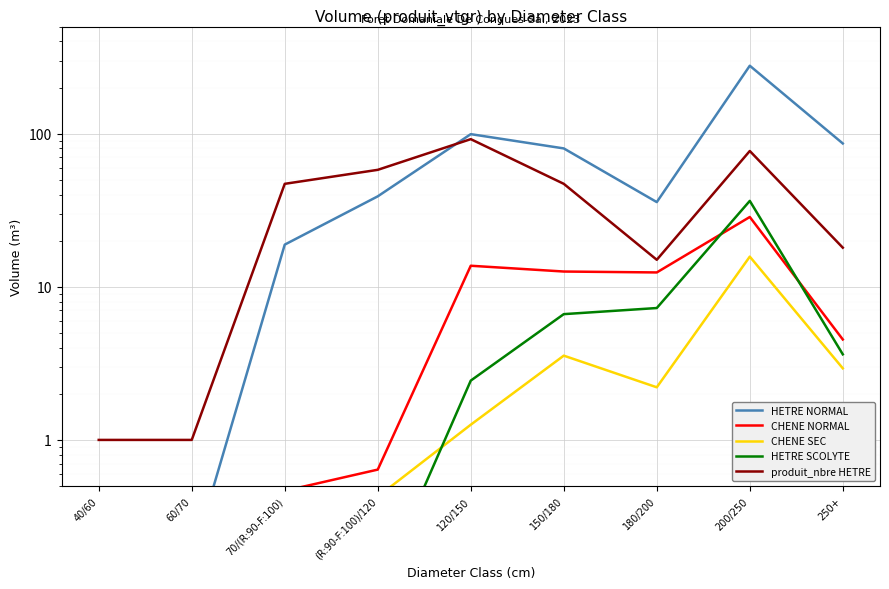

What is the total value across all series at 150/180?

149.8